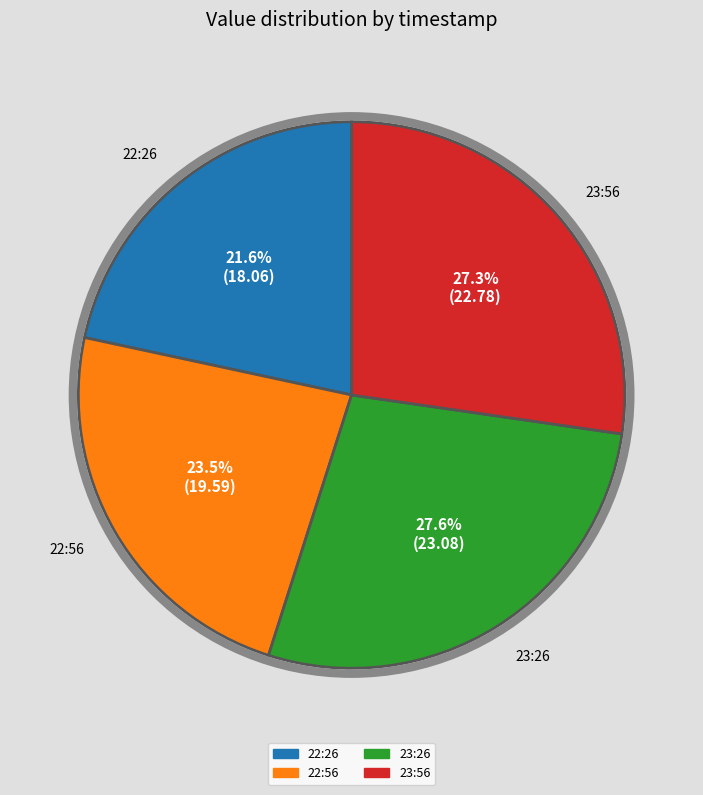

What portion of the pie excludes 22:56?

76.5%